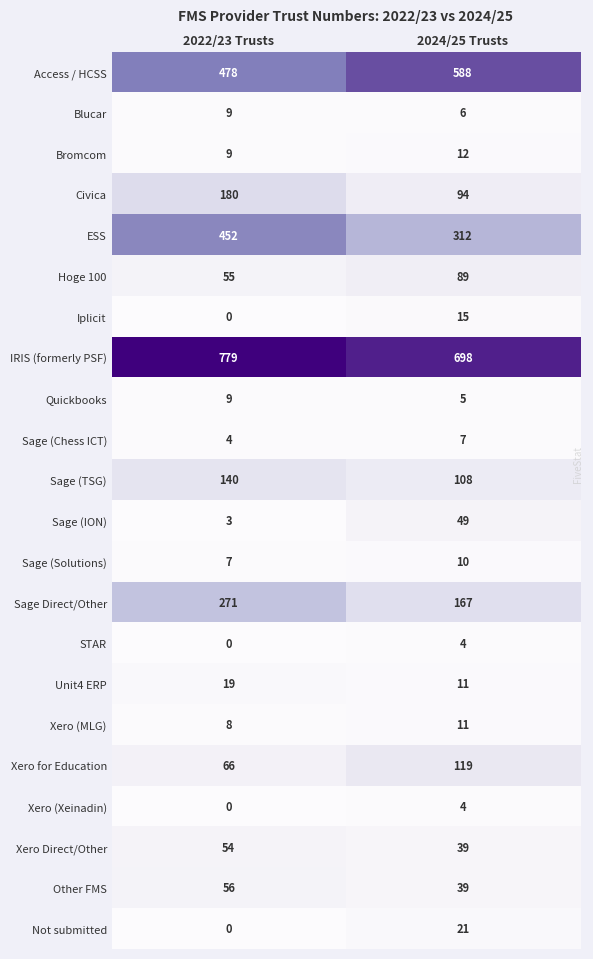

What is the spread (max minus min) of values at 2022/23 Trusts?

779